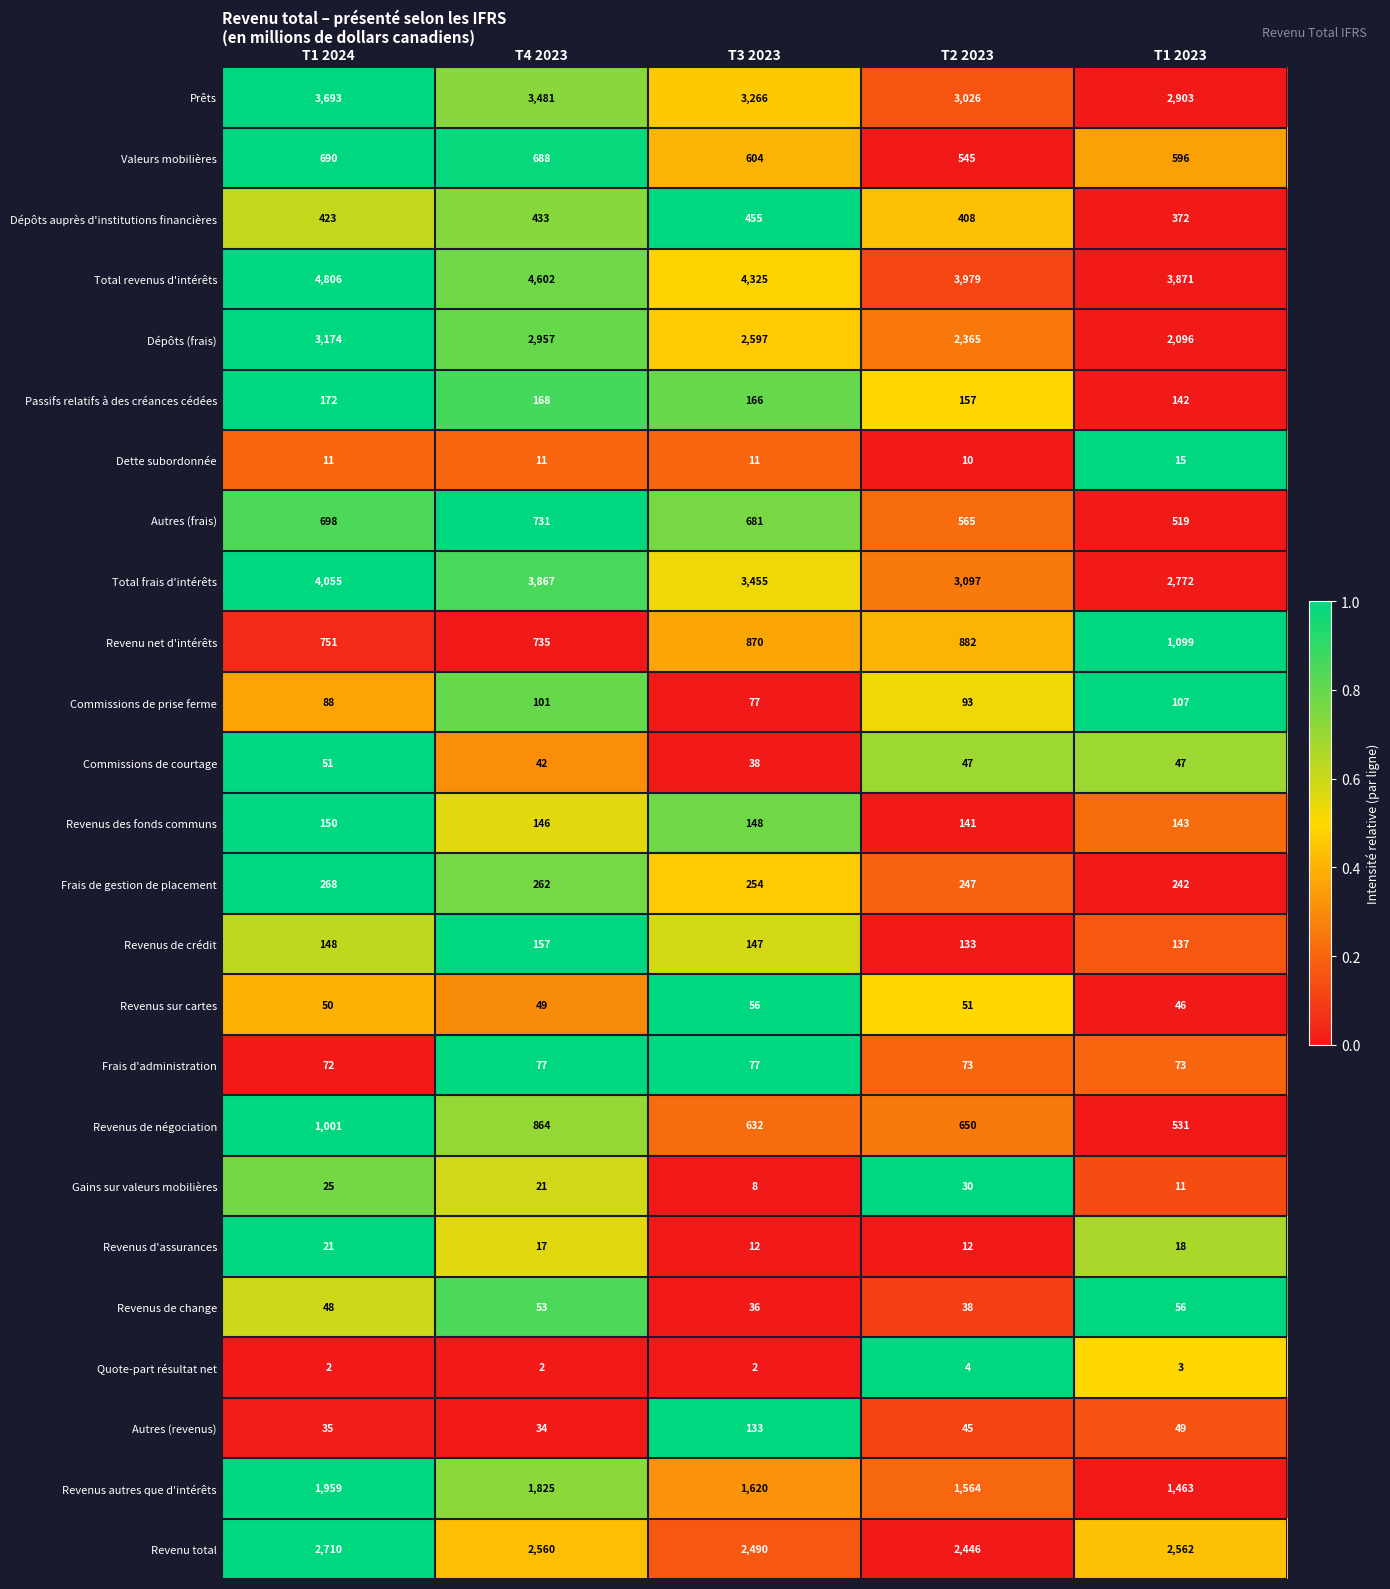

What is the difference between the highest and lowest values at T2 2023?

3975